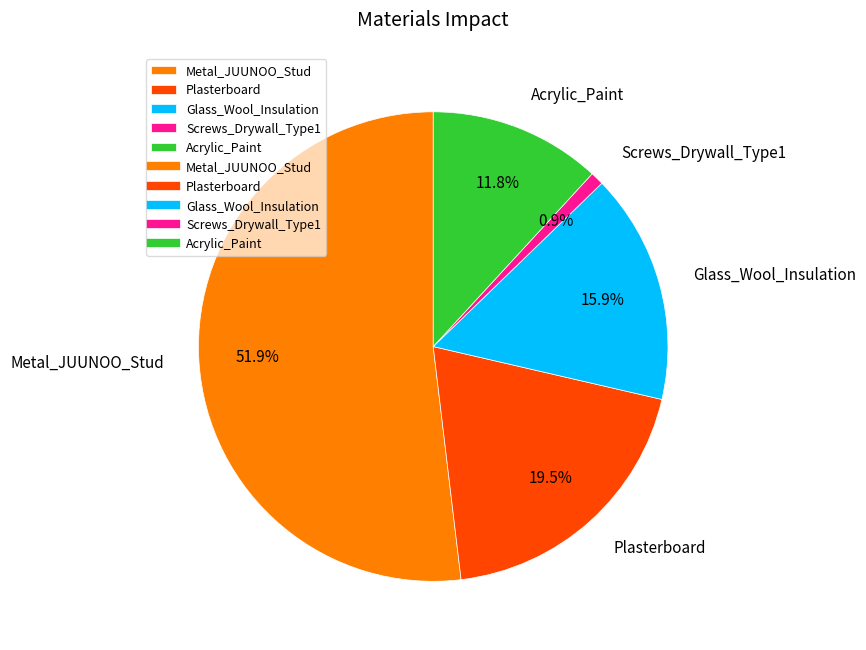

Rank the categories by value from highest to lowest.

Metal_JUUNOO_Stud, Plasterboard, Glass_Wool_Insulation, Acrylic_Paint, Screws_Drywall_Type1